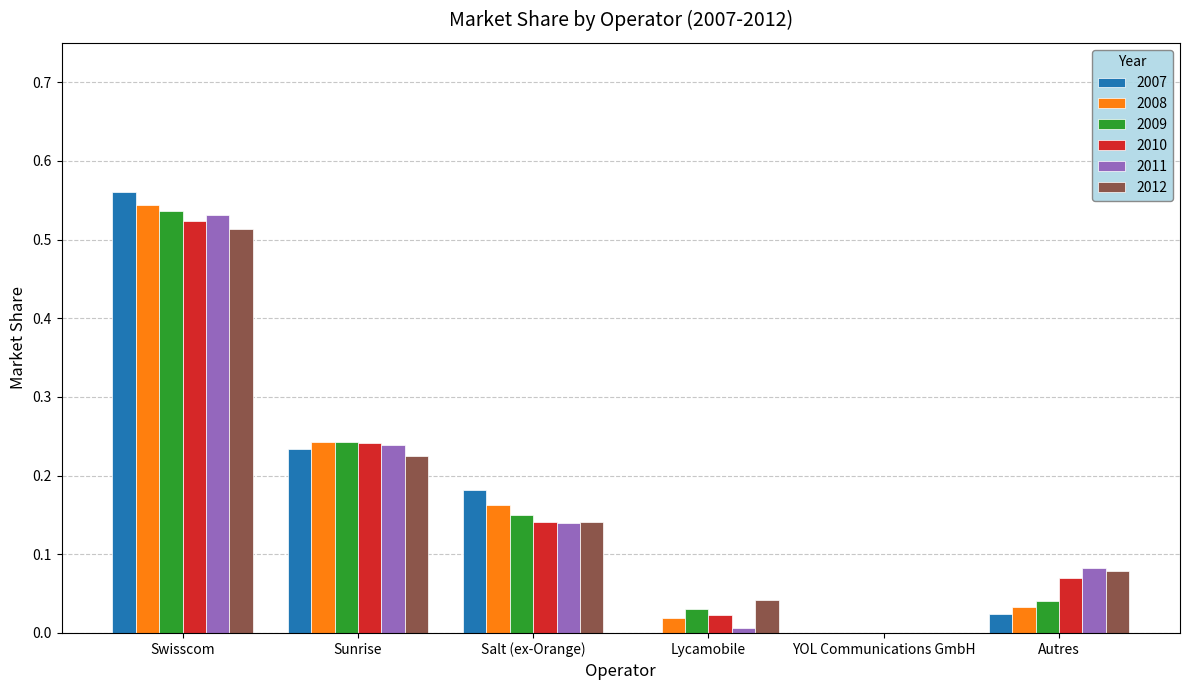

Between Salt (ex-Orange) and Lycamobile, which series saw the biggest shift?

2007